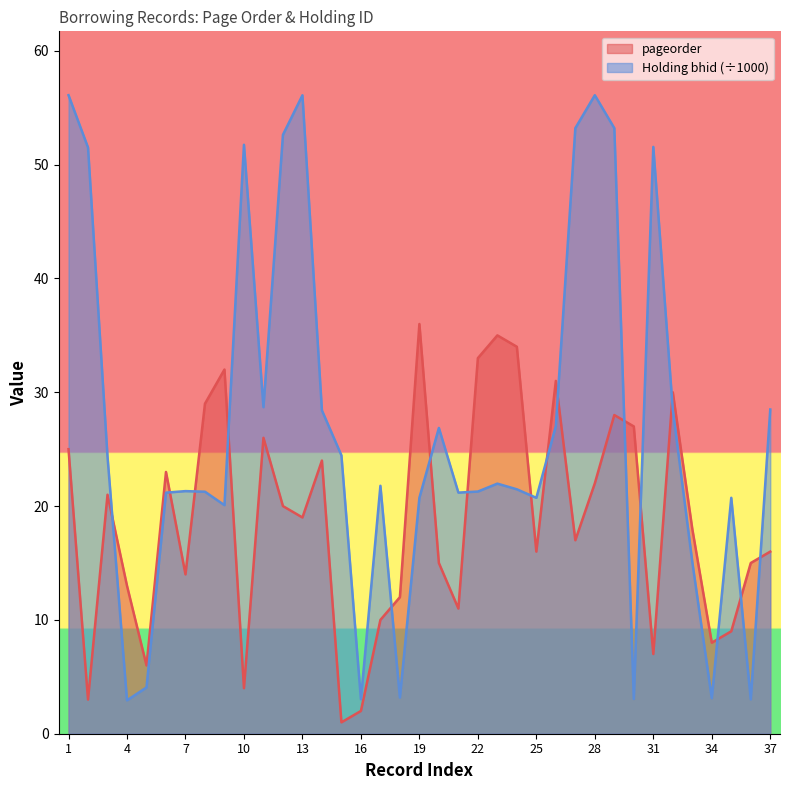

What is the difference between the maximum and minimum values in the Holding bhid series?

53.2